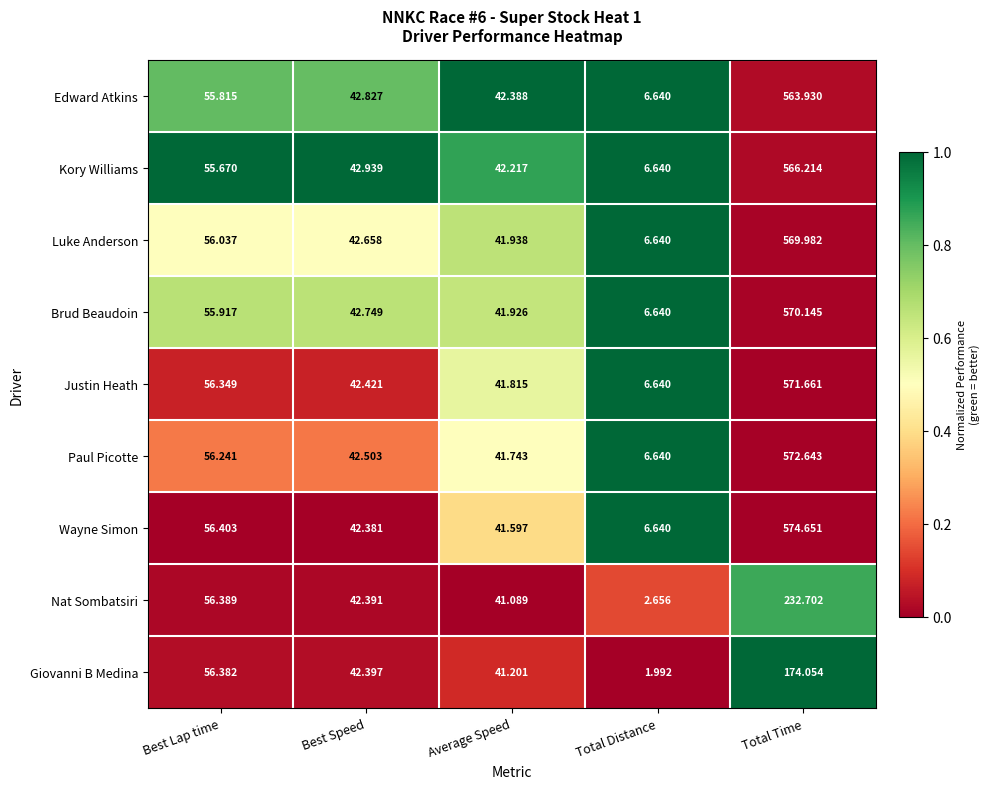

Rank the series at Total Time from lowest to highest value.

Giovanni B Medina, Nat Sombatsiri, Edward Atkins, Kory Williams, Luke Anderson, Brud Beaudoin, Justin Heath, Paul Picotte, Wayne Simon